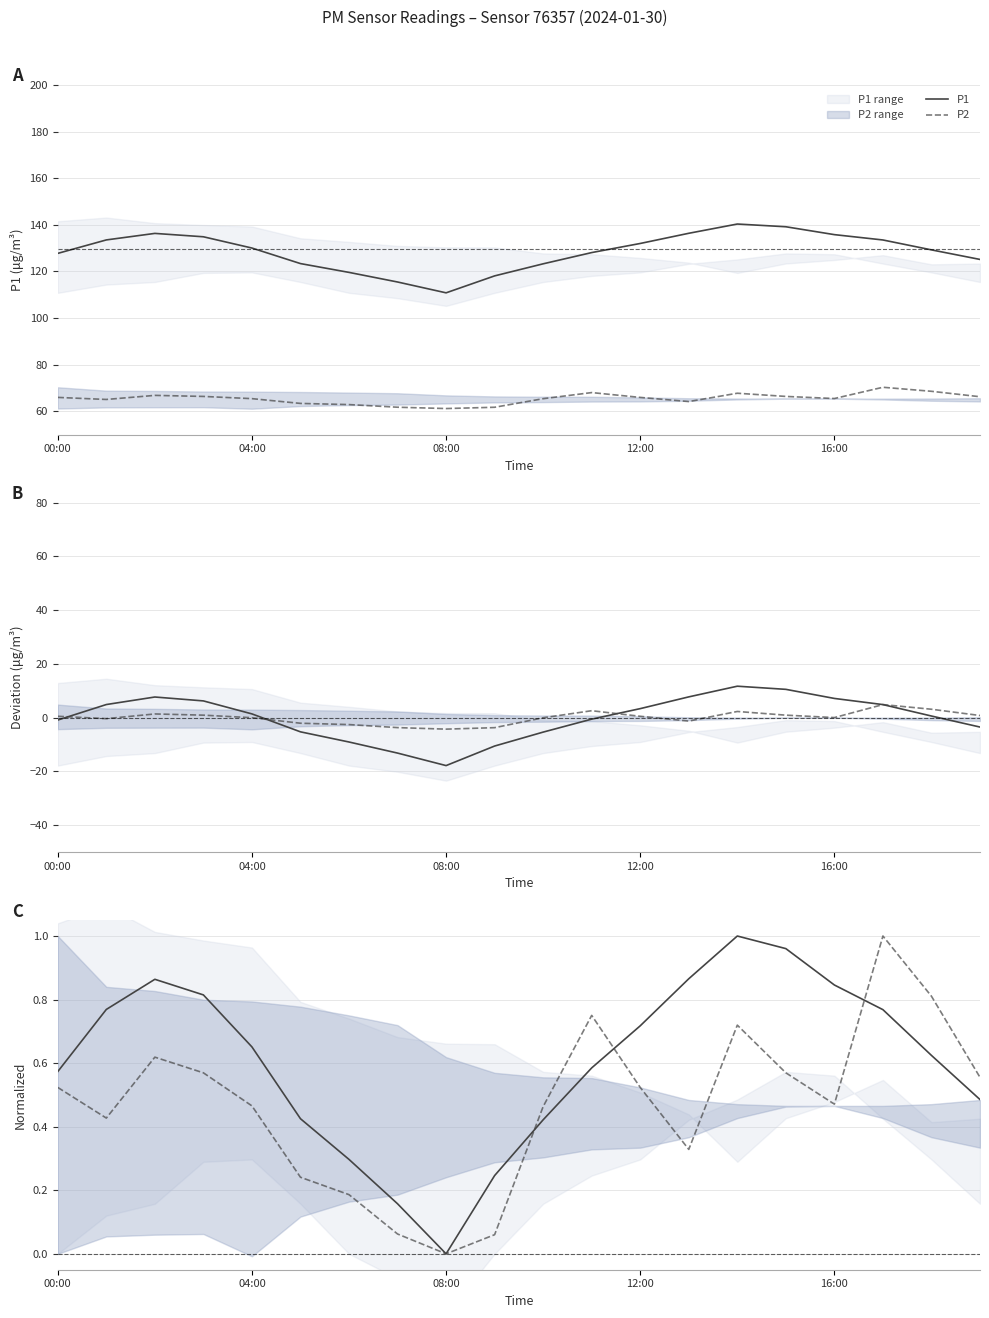

Which series has the largest total across all categories?

P1